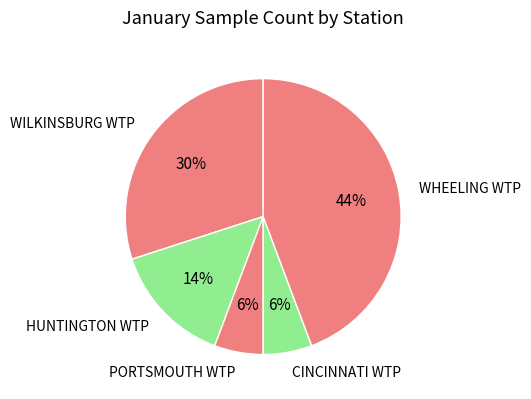

Combined, do WHEELING WTP and WILKINSBURG WTP account for over 50%?

Yes